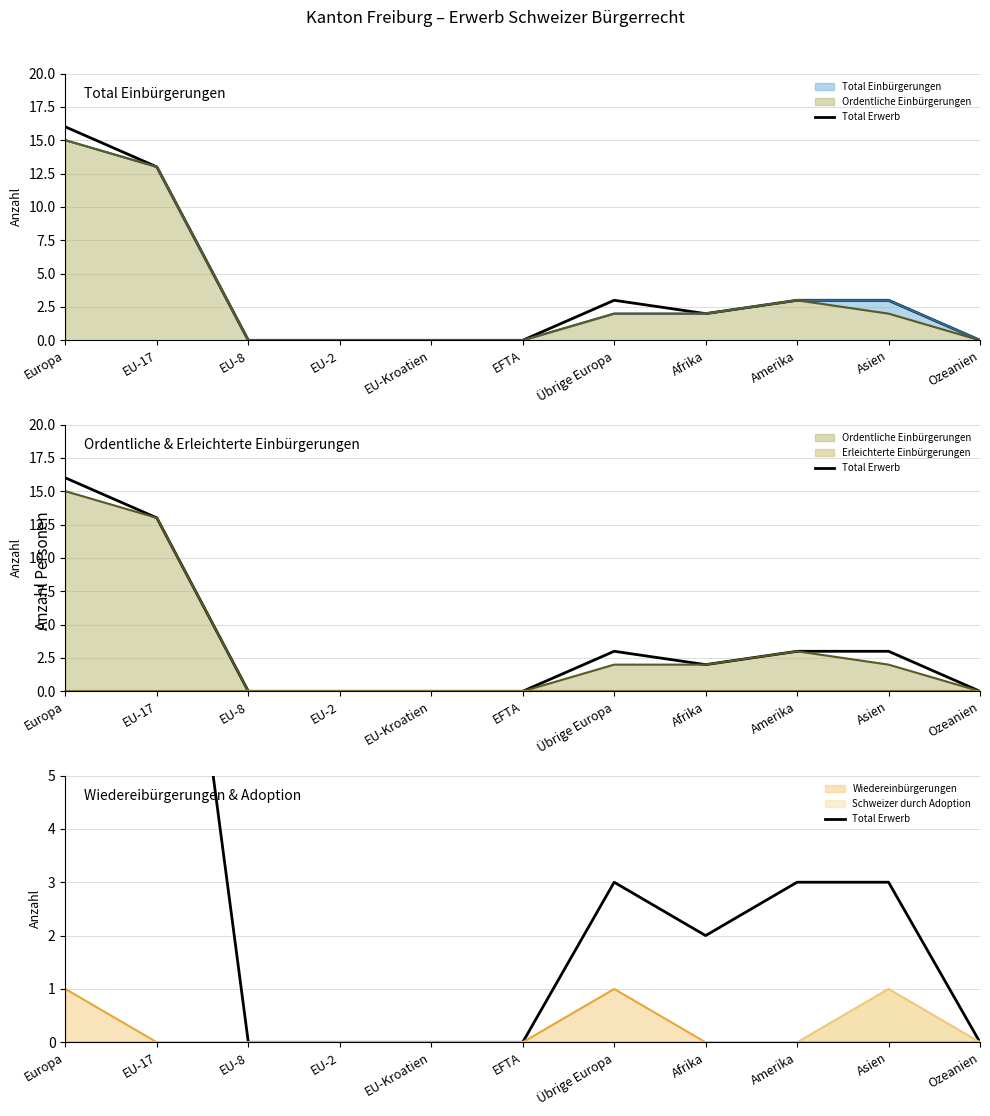

What is the sum of all values?

40